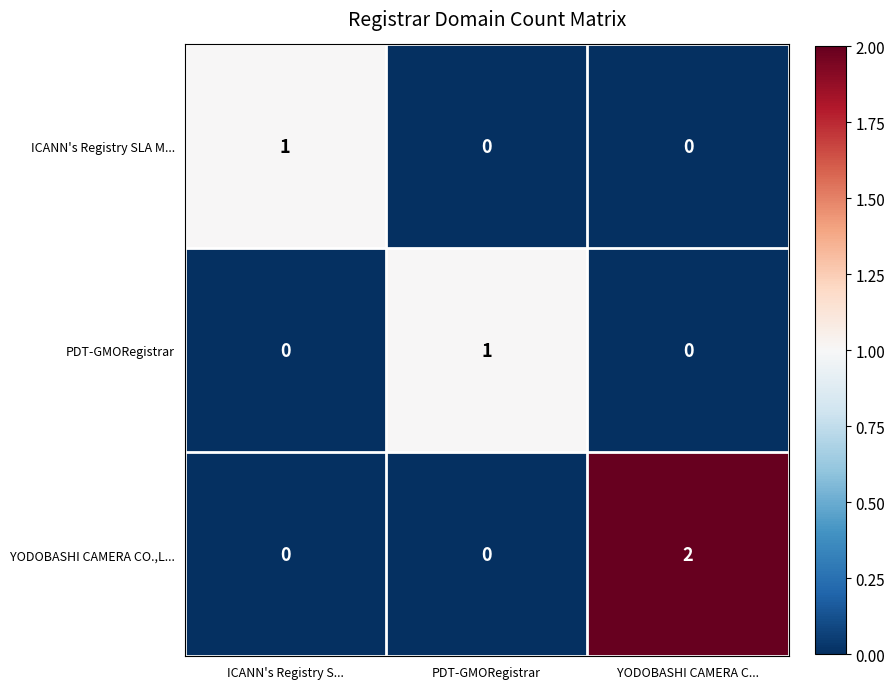

At which category does the chart reach its peak across all series?

YODOBASHI CAMERA C...